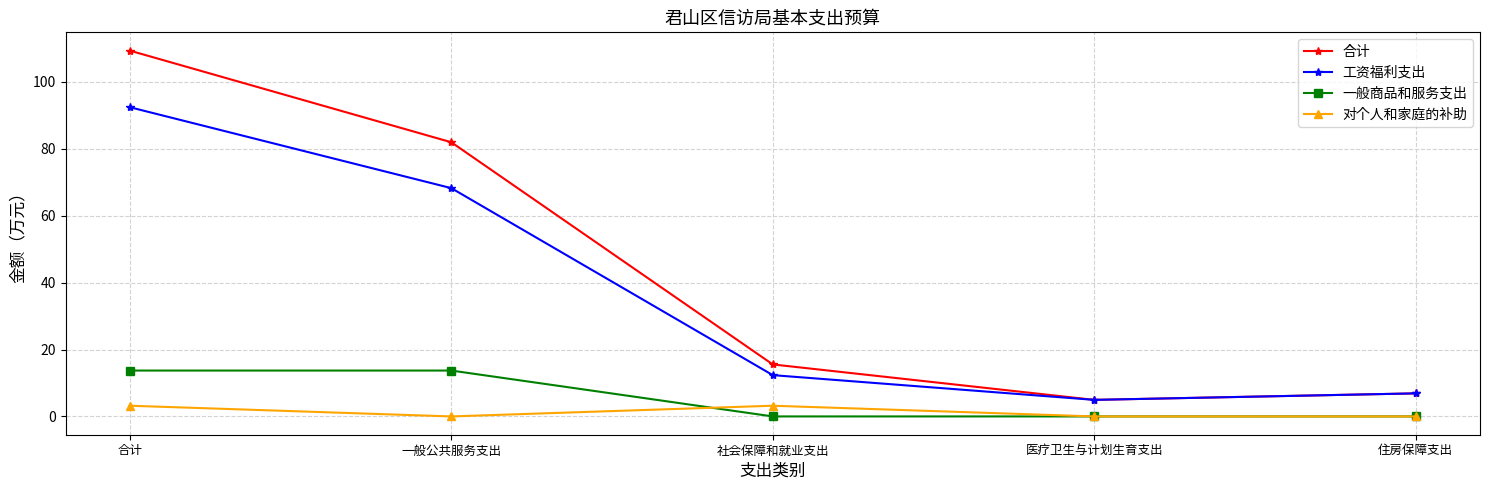

What is the difference between the highest and lowest values at 住房保障支出?

6.9